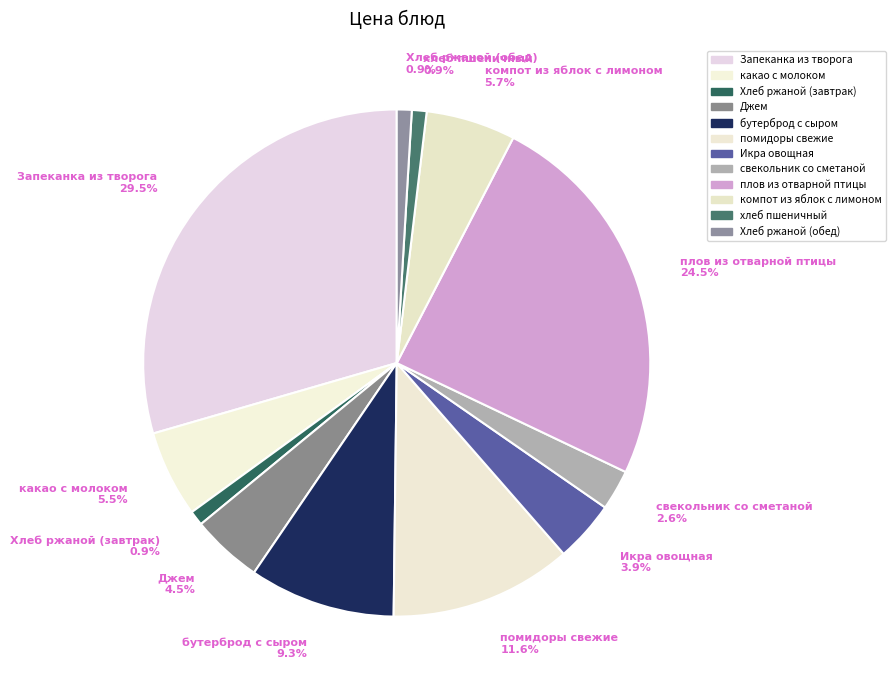

What is the total percentage of помидоры свежие 11.6% and компот из яблок с лимоном 5.7%?

17.3%